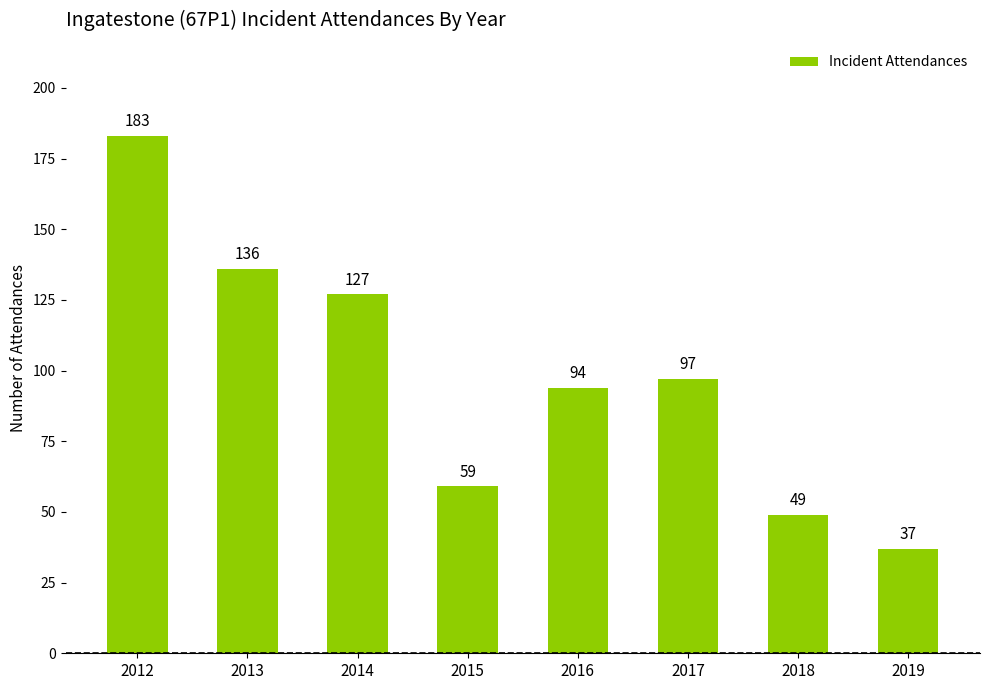

What is the smallest value displayed?

37